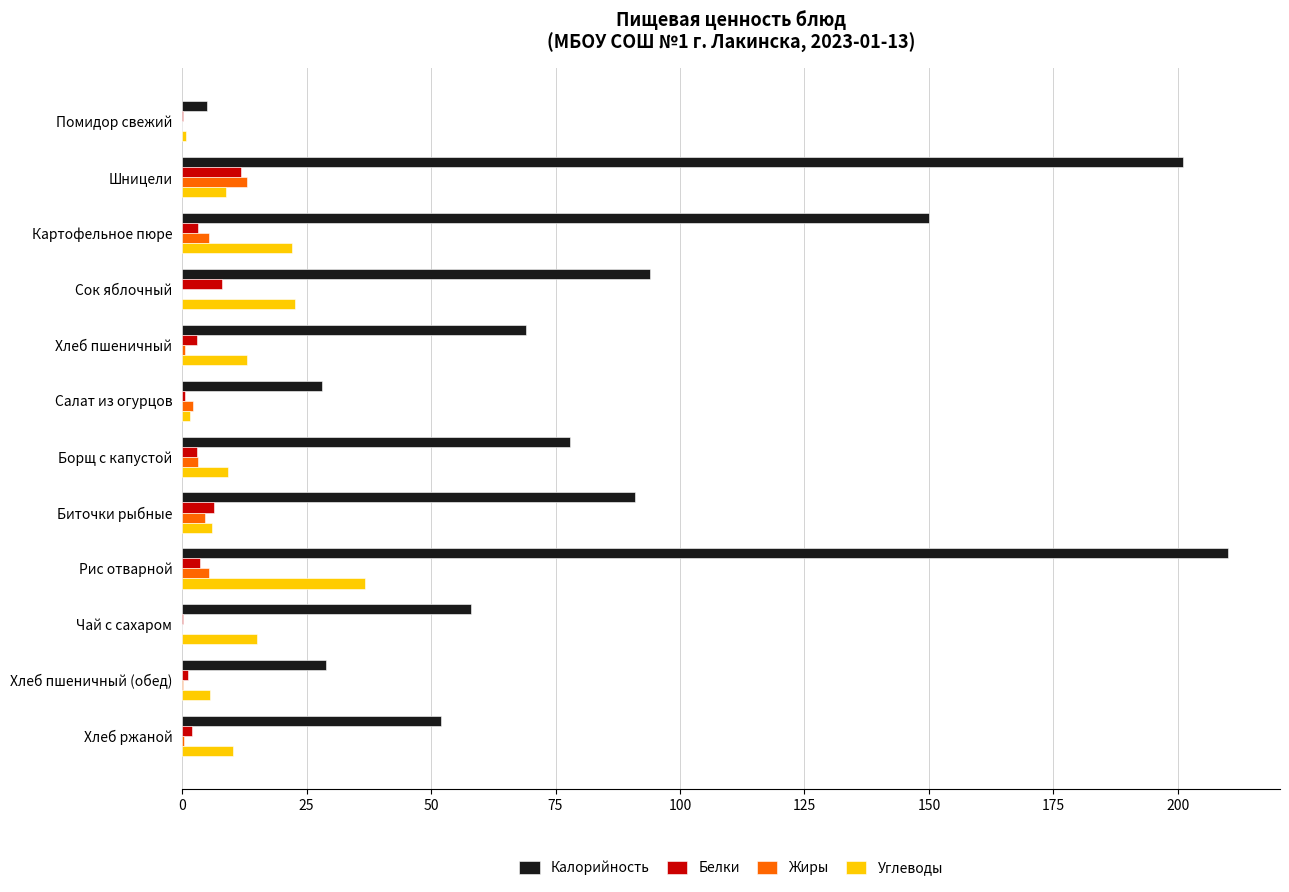

What is the greatest value displayed?

210.0